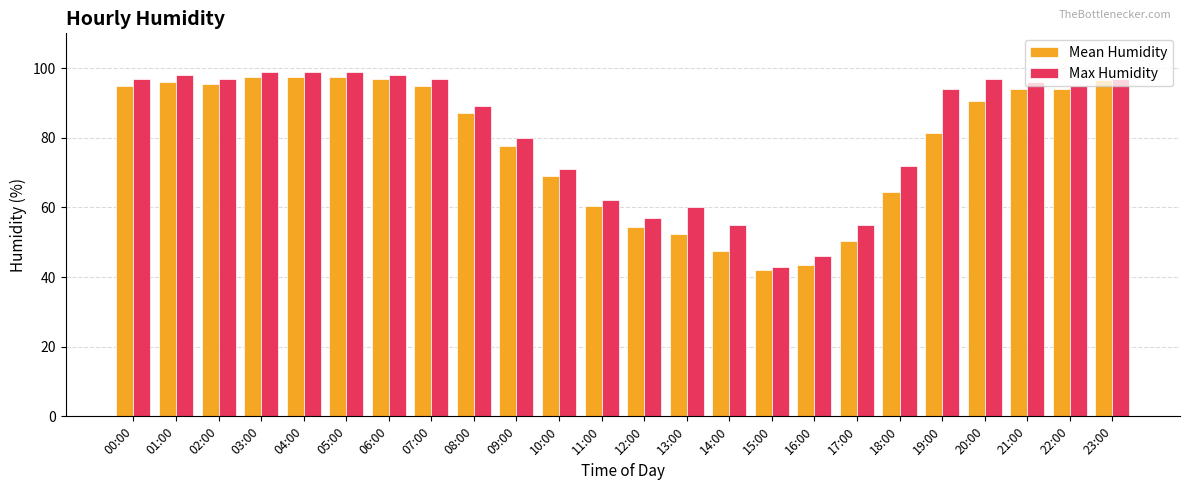

True or false: Mean Humidity has a value of 62.6 at 15:00.

False